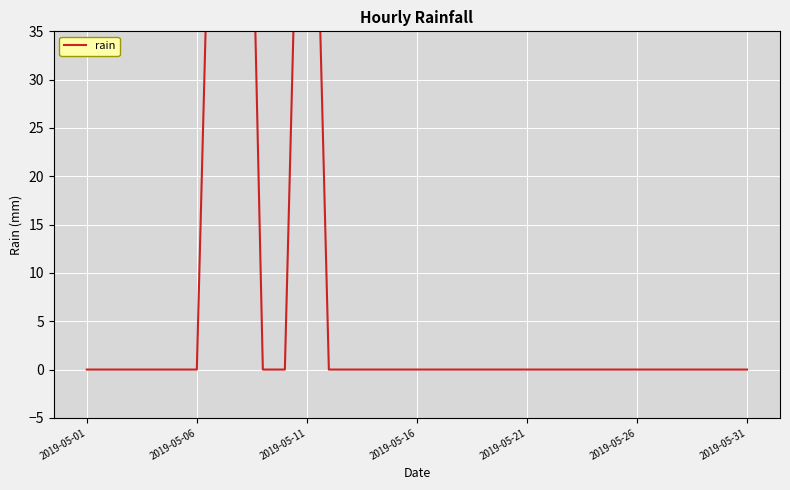

How many interior local peaks (higher than both neighbors) does the data have?

2